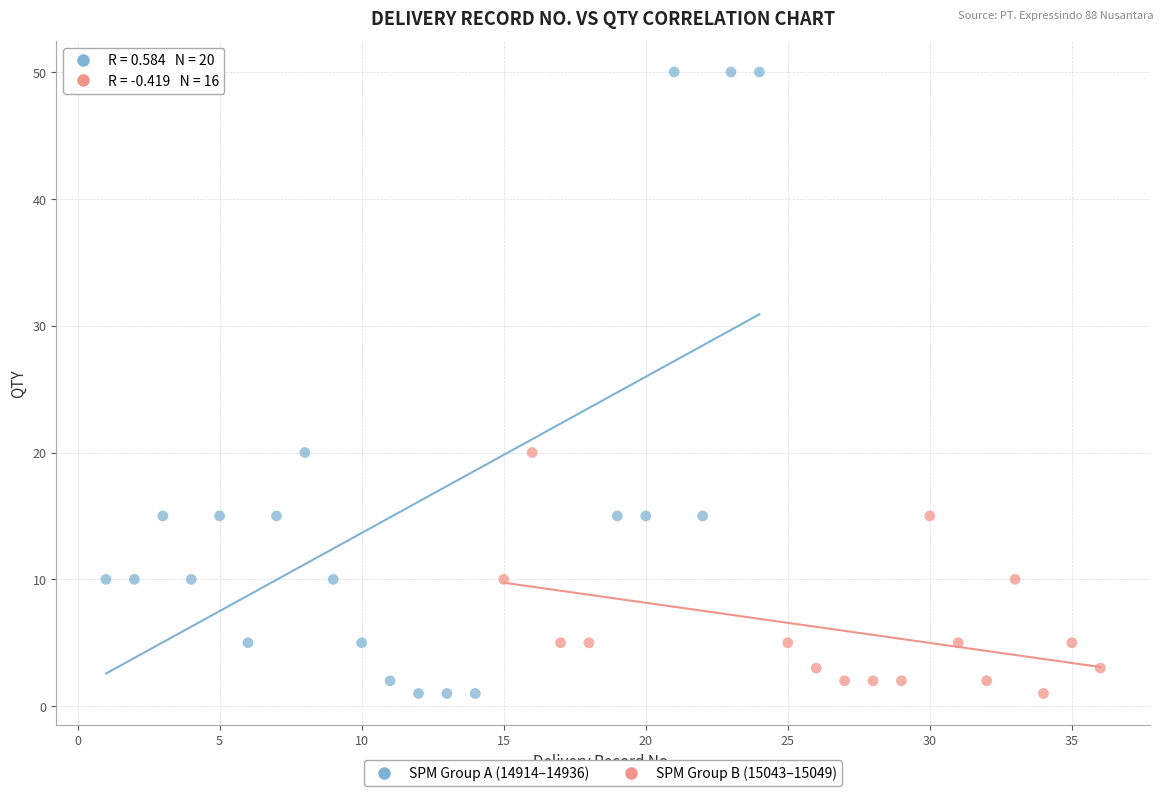

Which series has the widest spread of Y values?

SPM Group A (14914–14936)